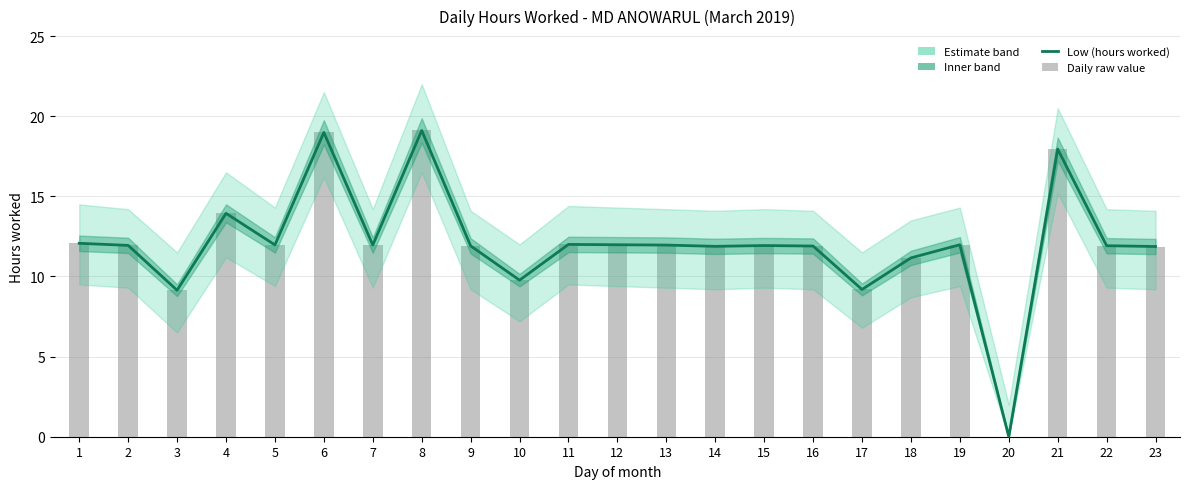

List the labels in order of value, largest first.

8, 6, 21, 4, 1, 11, 12, 19, 5, 7, 13, 2, 15, 22, 9, 16, 14, 23, 18, 10, 17, 3, 20